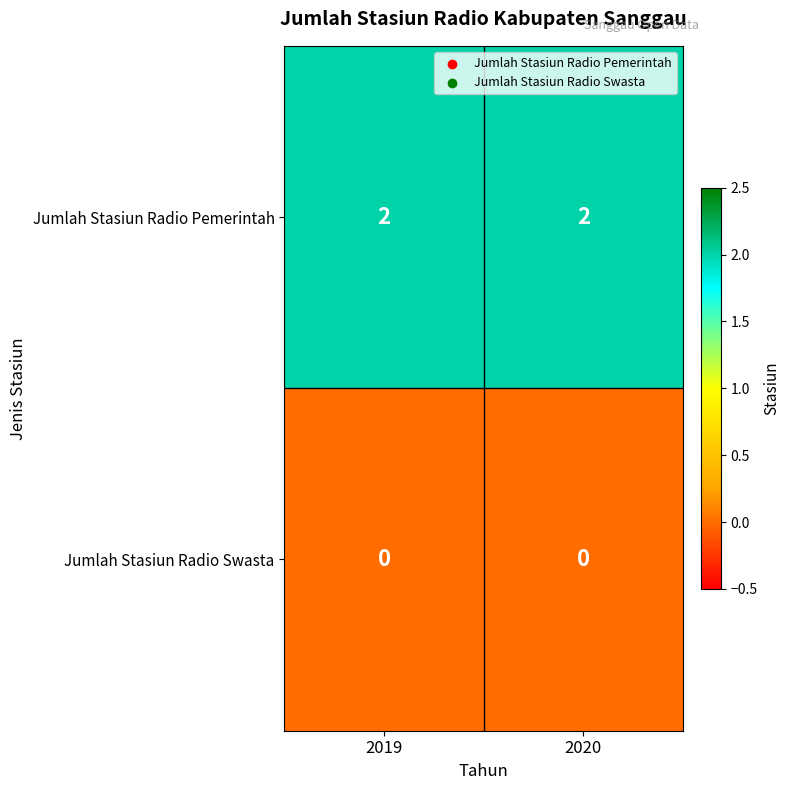

At how many categories does at least one series exceed 0?

2